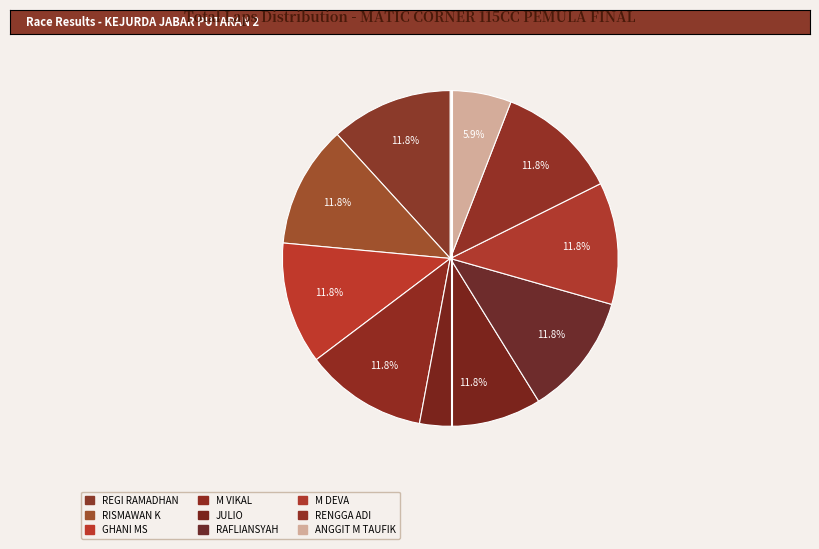

To the nearest percent, what percentage of the pie is M VIKAL?

12%